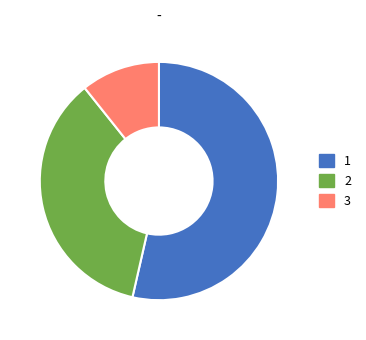

How many slices are in this pie chart?

3